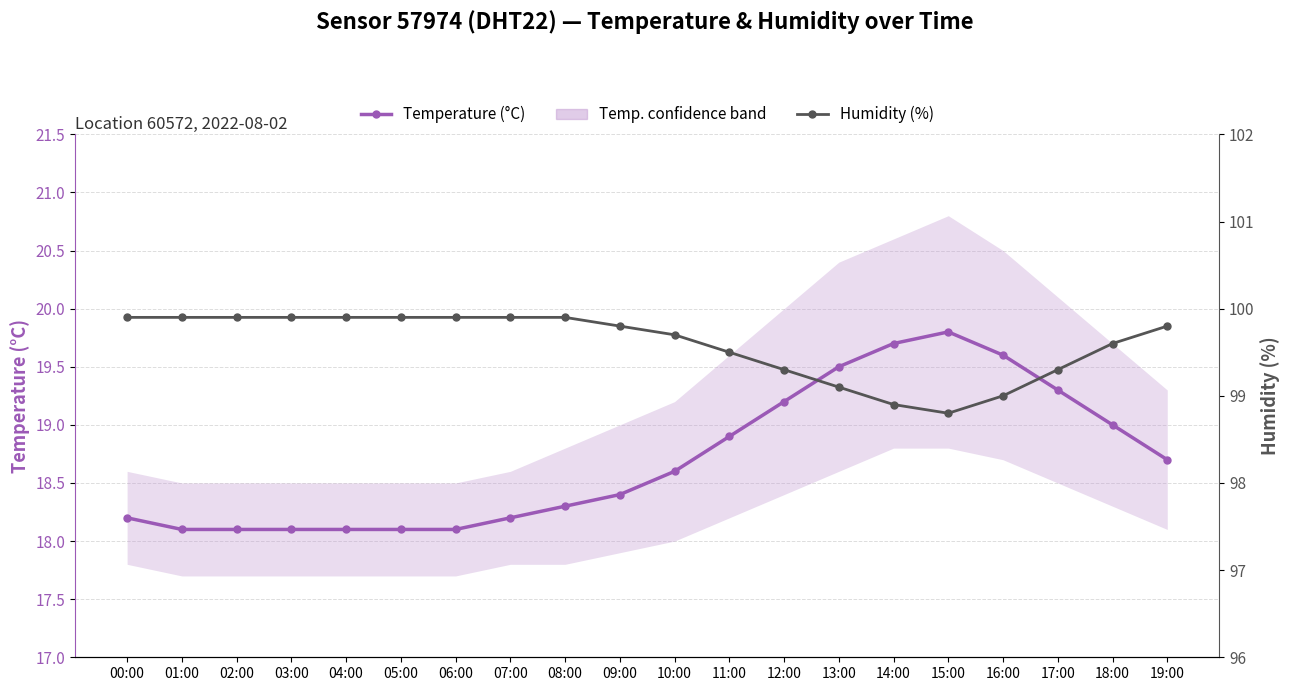

What is the smallest value displayed?

18.1